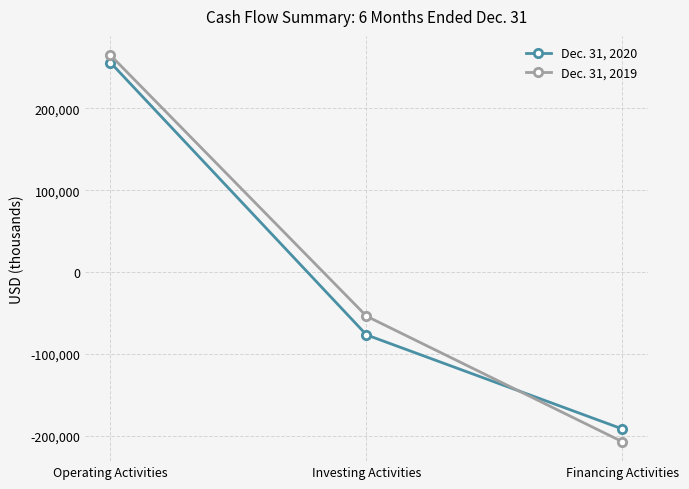

The Dec. 31, 2019 series shows -124369 at Financing Activities. True or false?

False